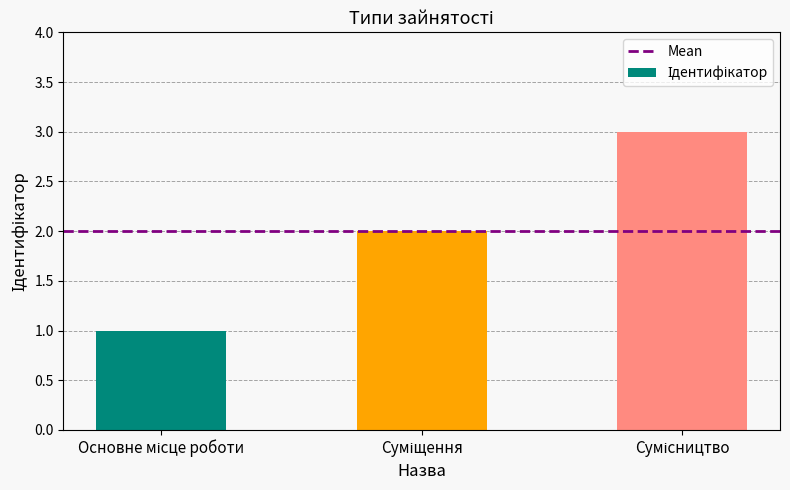

What is the maximum value shown in the chart?

3